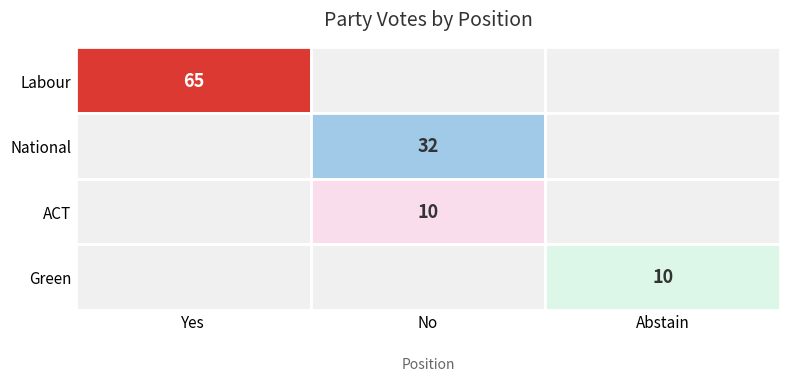

What is the average value of the Green series?

3